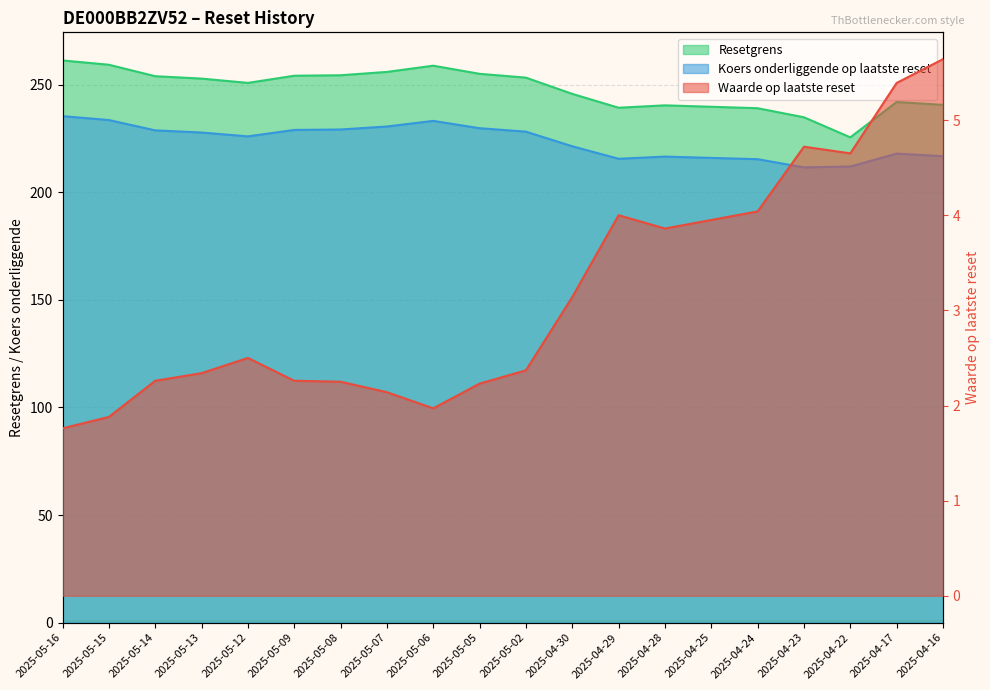

True or false: Waarde op laatste reset and Resetgrens cross at least once.

False